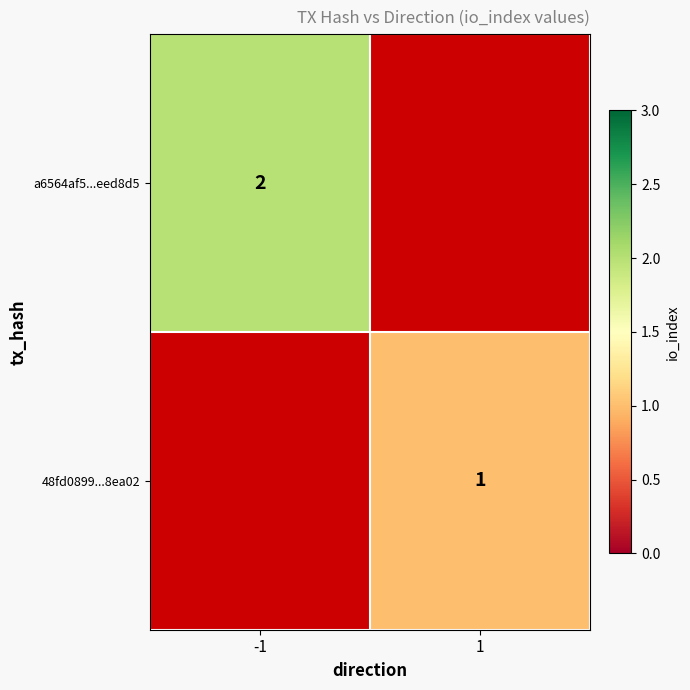

True or false: 48fd0899...8ea02 has a value of 1 at 1.

True